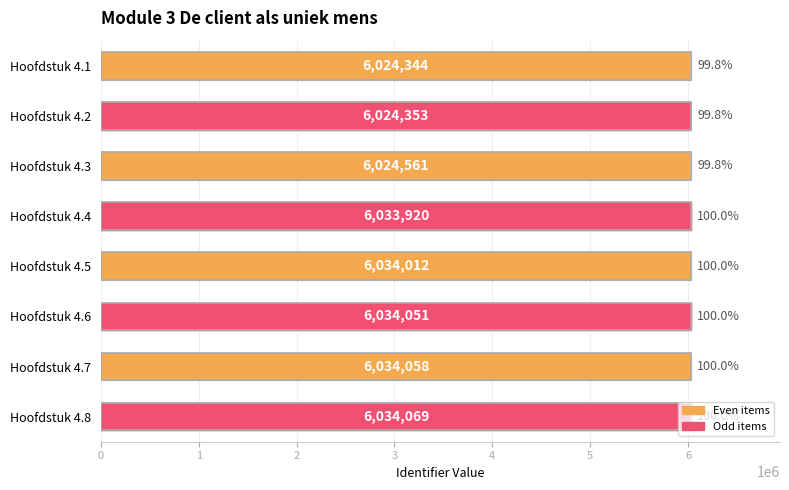

How many bars are there in total?

8